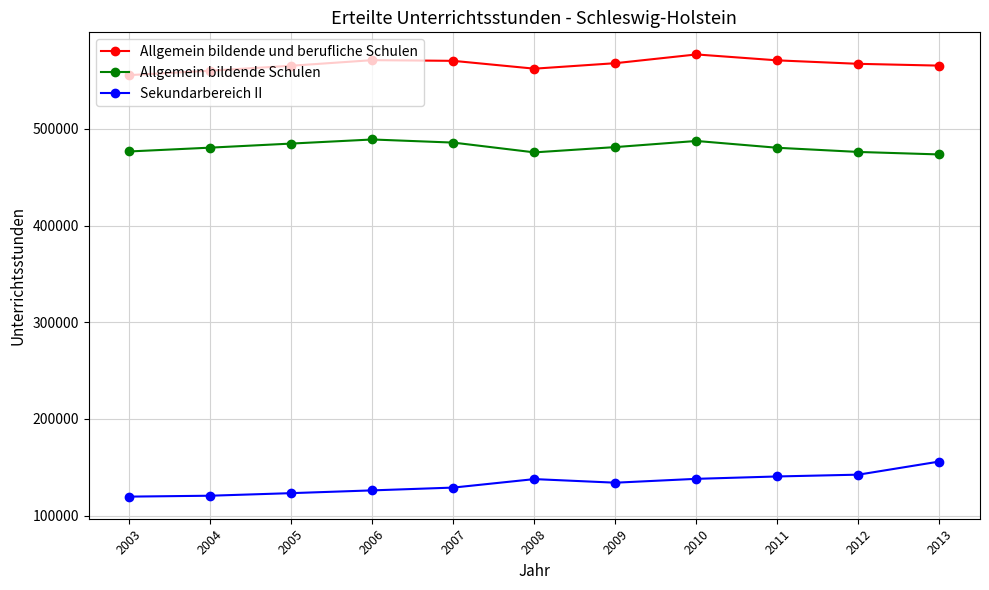

What is the difference between the maximum and minimum values in the Allgemein bildende Schulen series?

15473